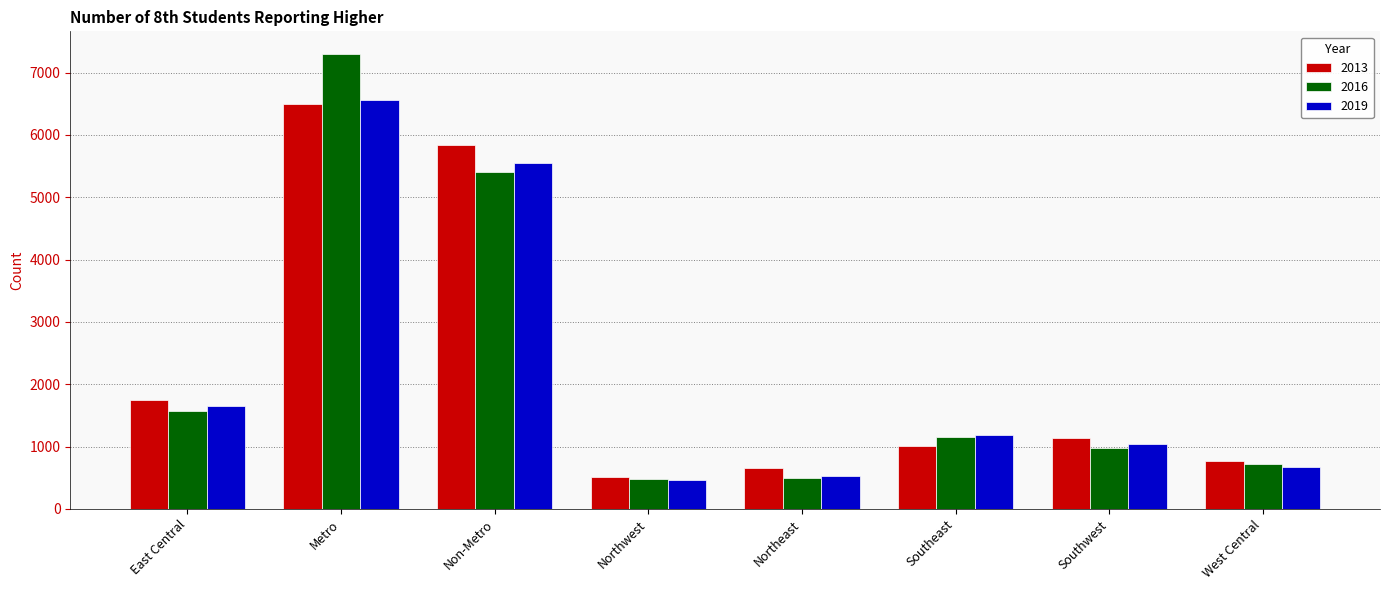

Between Northwest and West Central, which series saw the biggest shift?

2013